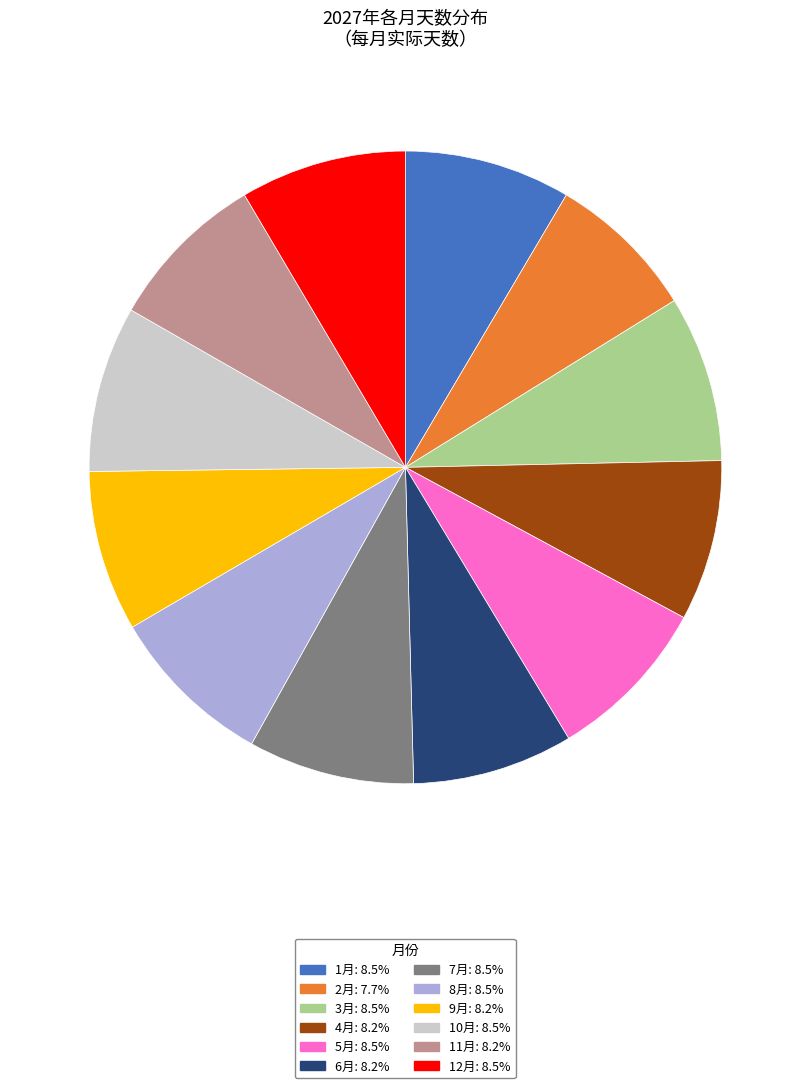

What is the ratio of the value at 7月: 8.5% to the value at 5月: 8.5%?

1.0